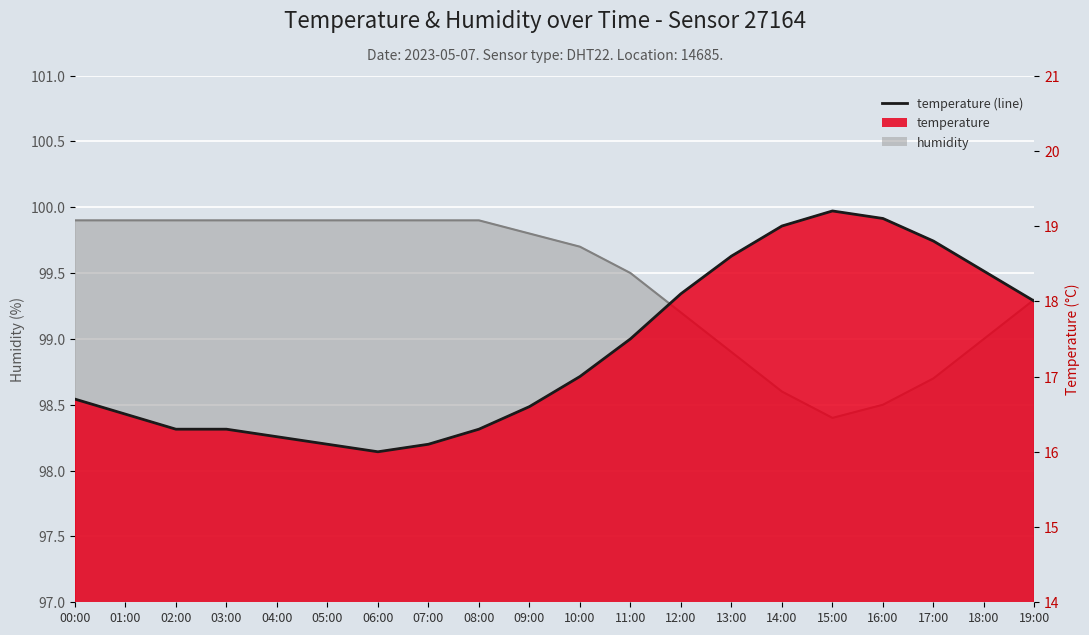

Reading left to right, extract all data points from this chart.

16.7	16.5	16.3	16.3	16.2	16.1	16.0	16.1	16.3	16.6	17.0	17.5	18.1	18.6	19.0	19.2	19.1	18.8	18.4	18.0